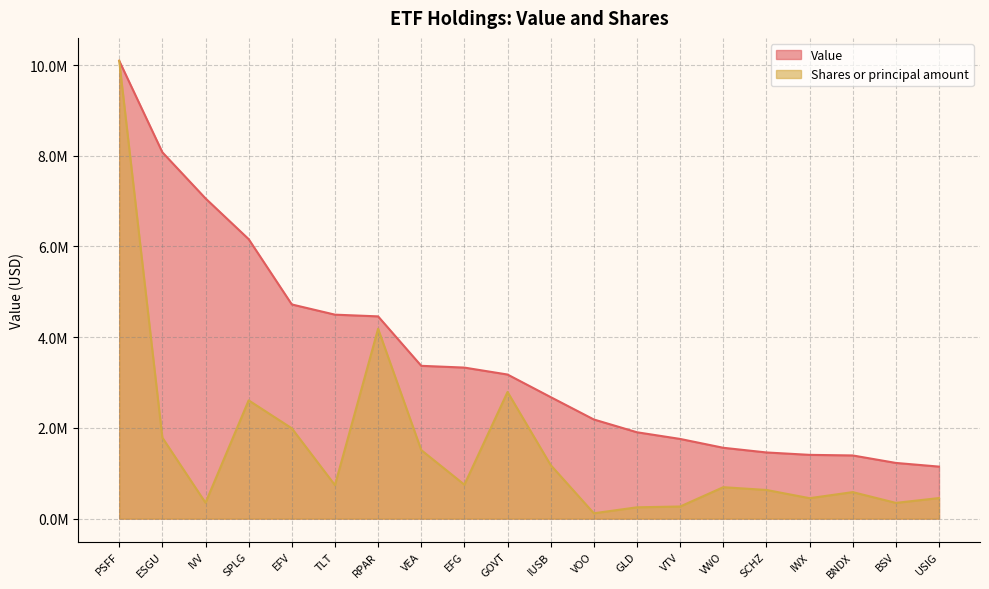

True or false: Value and Shares or principal amount cross at least once.

False